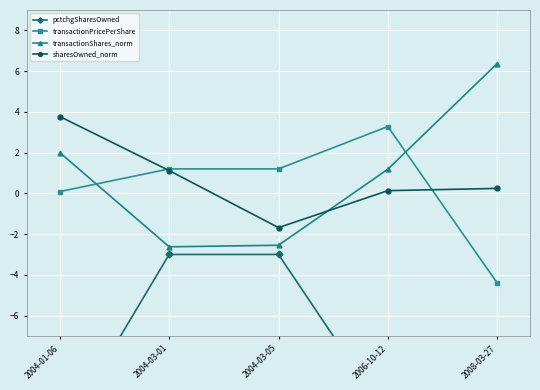

Which category has the lowest value across all series?

2008-03-27